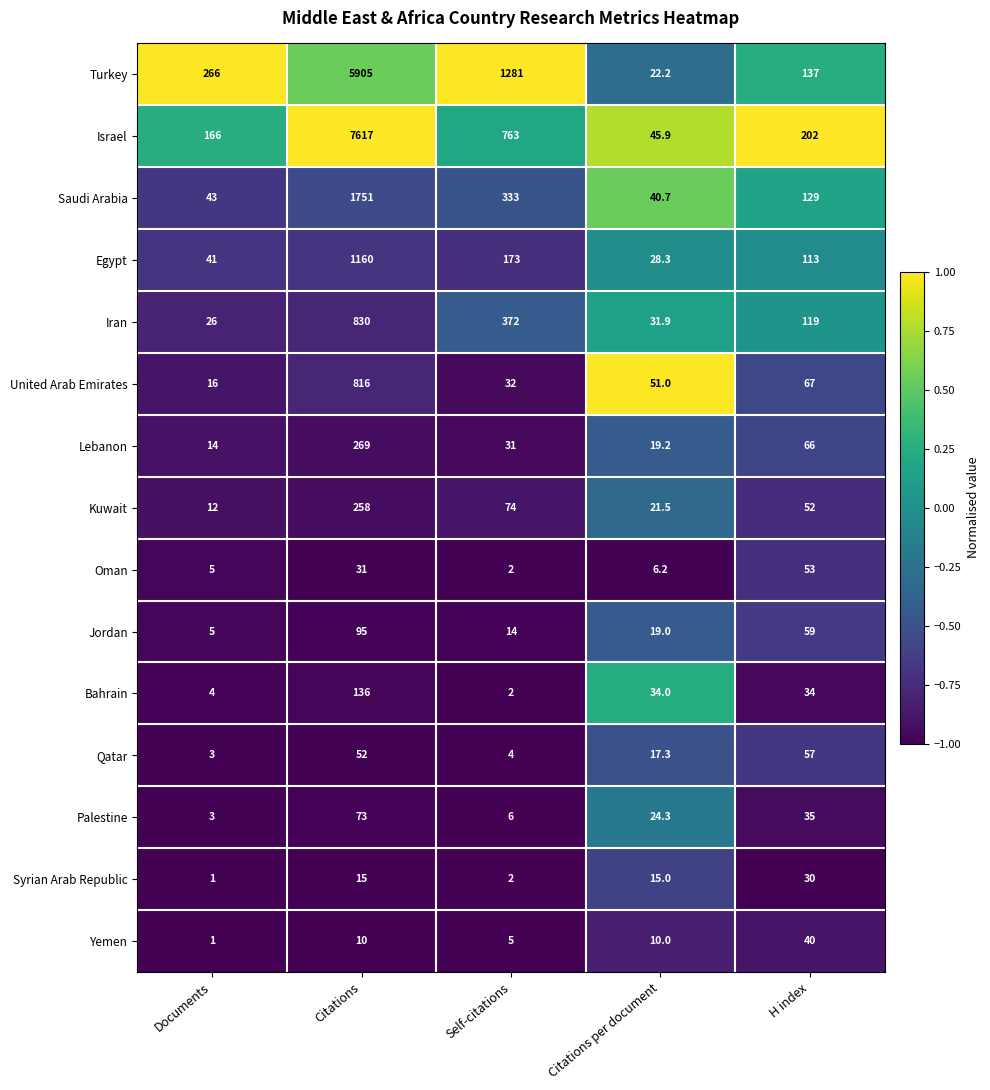

What is the sum of the Bahrain values at Citations per document and H index?

68.0